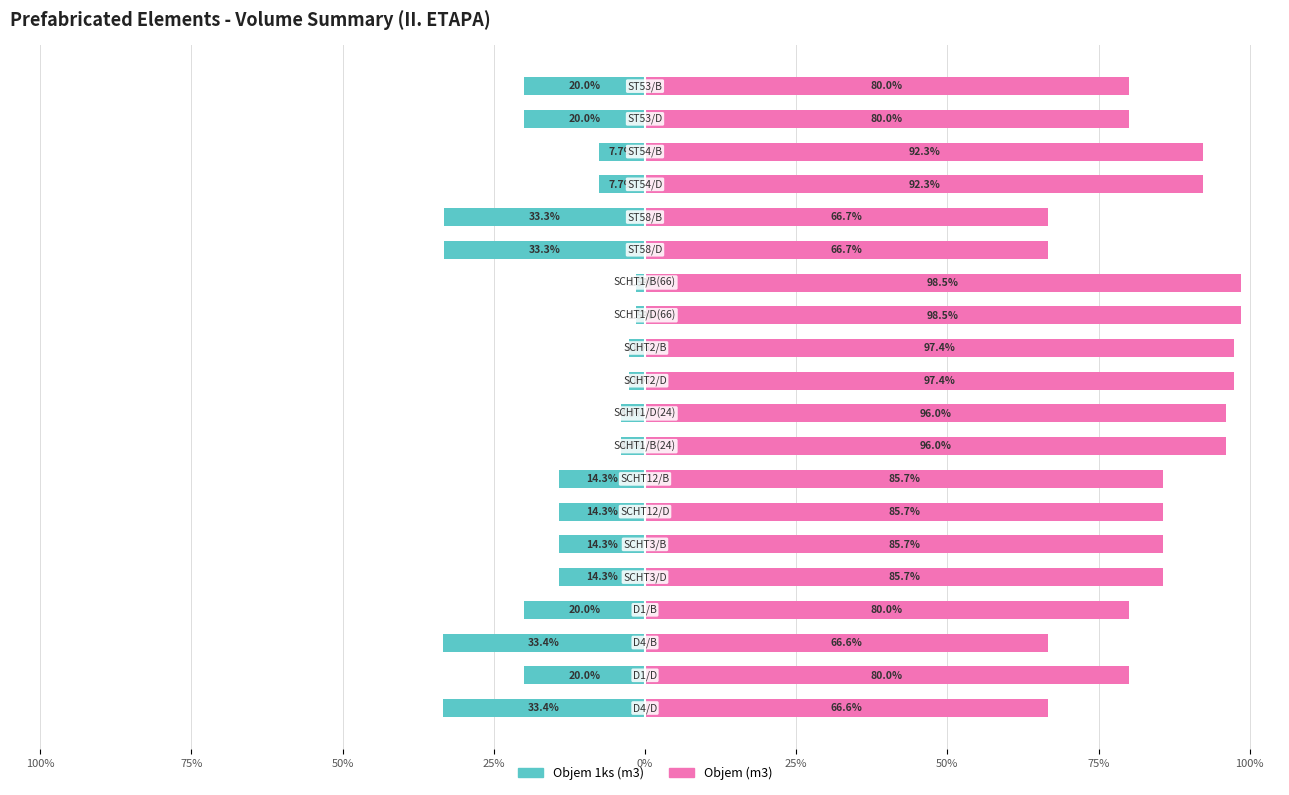

What are all the series names shown in the legend?

Objem 1ks (m3), Objem (m3)